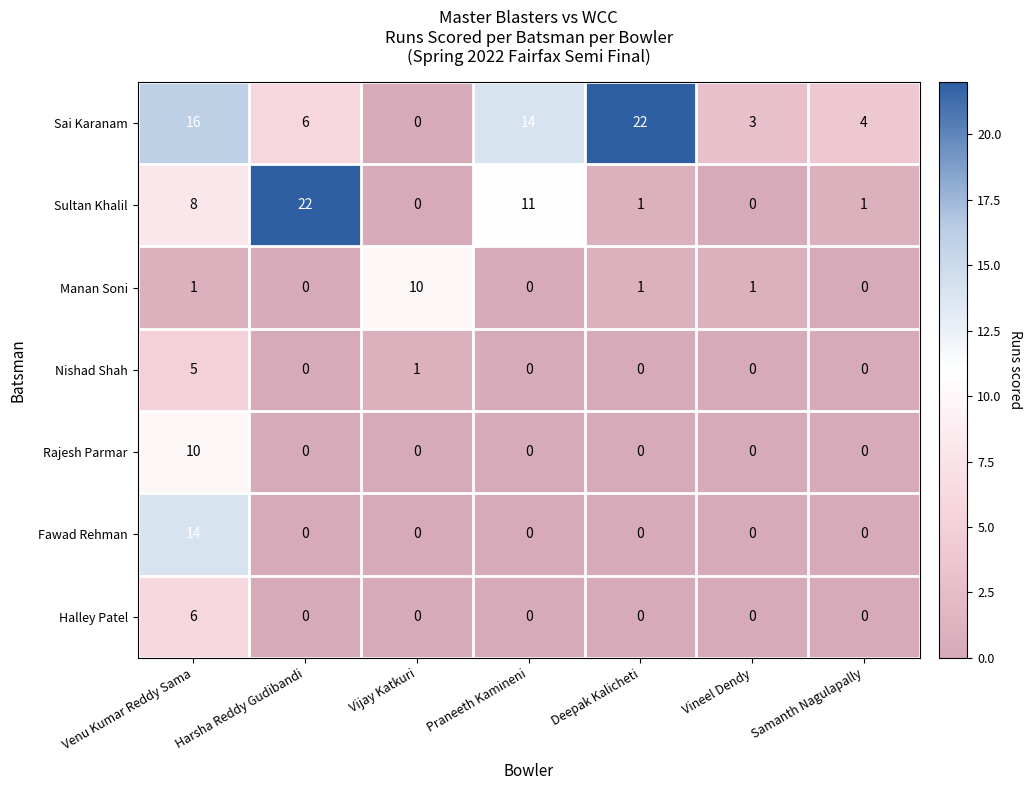

What is the sum of all Halley Patel values?

6